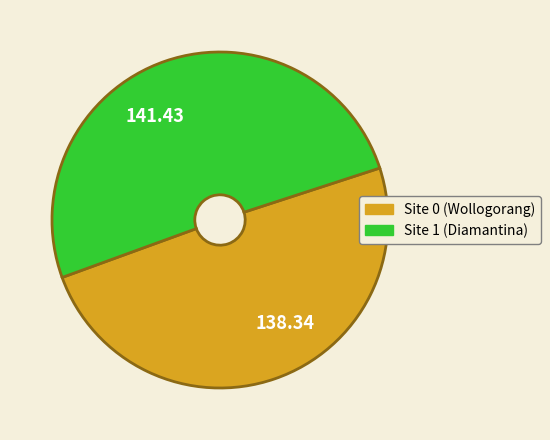

How many slices are in this pie chart?

2